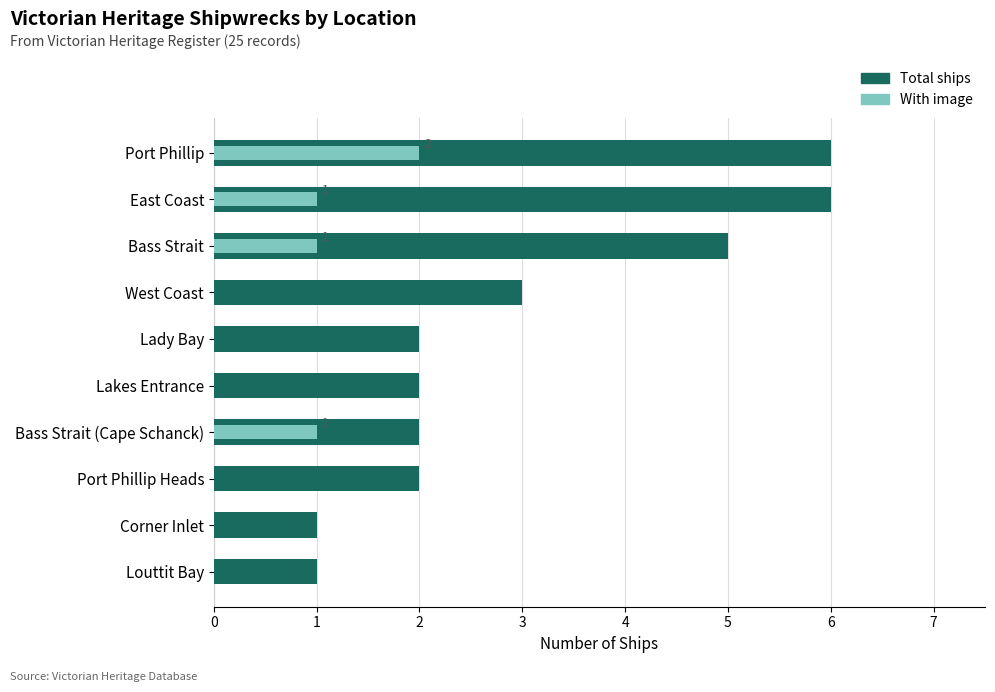

Which series has the widest spread of values?

Total ships